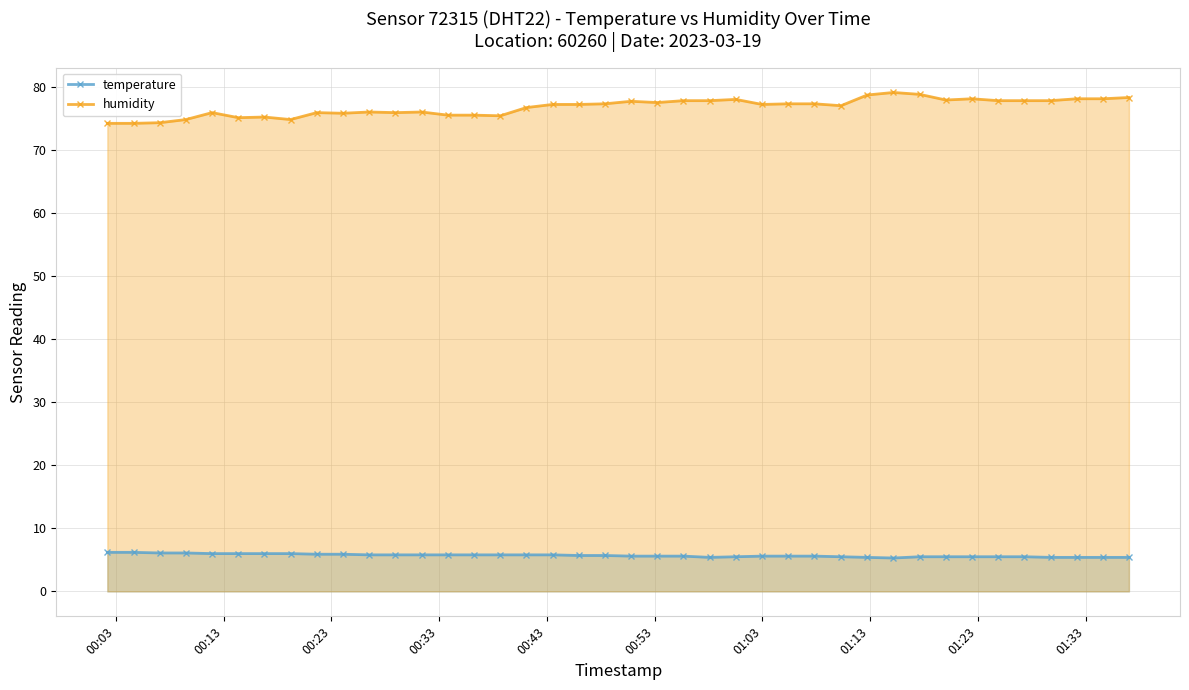

List the series in order of their overall mean, highest first.

humidity, temperature